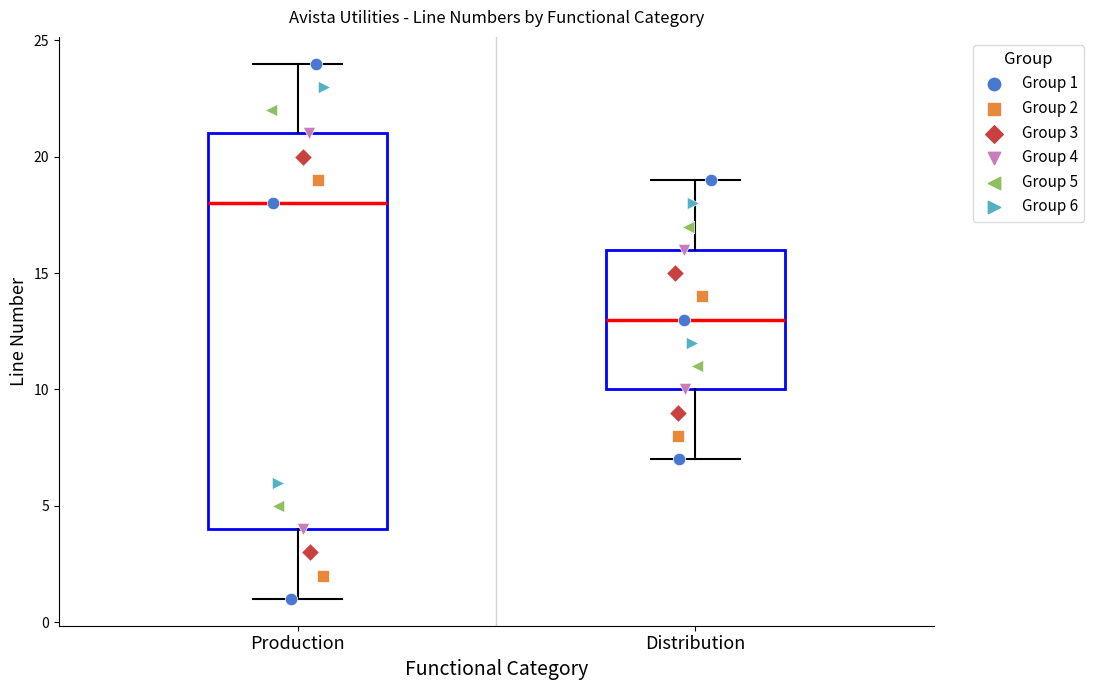

Which box has the lowest median line?

Distribution